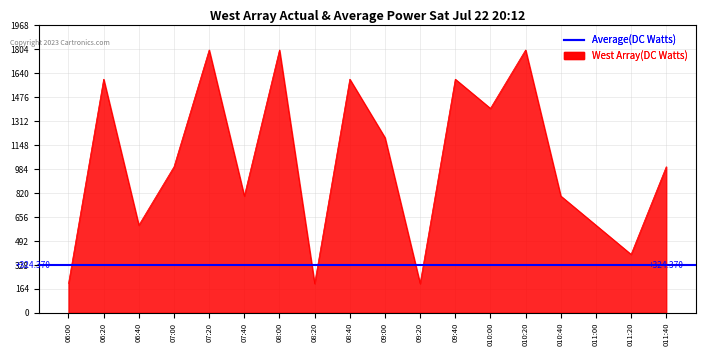

How many lines are shown in the chart?

1